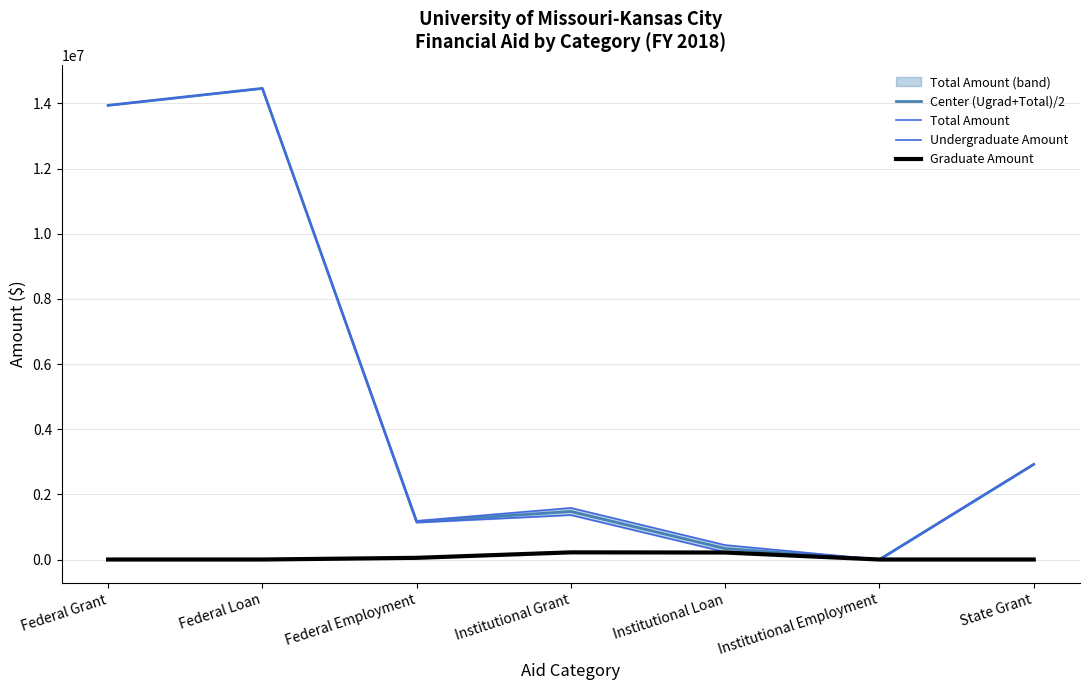

Is the value of Total Amount at State Grant greater than the value of Center (Ugrad+Total)/2 at Institutional Employment?

Yes